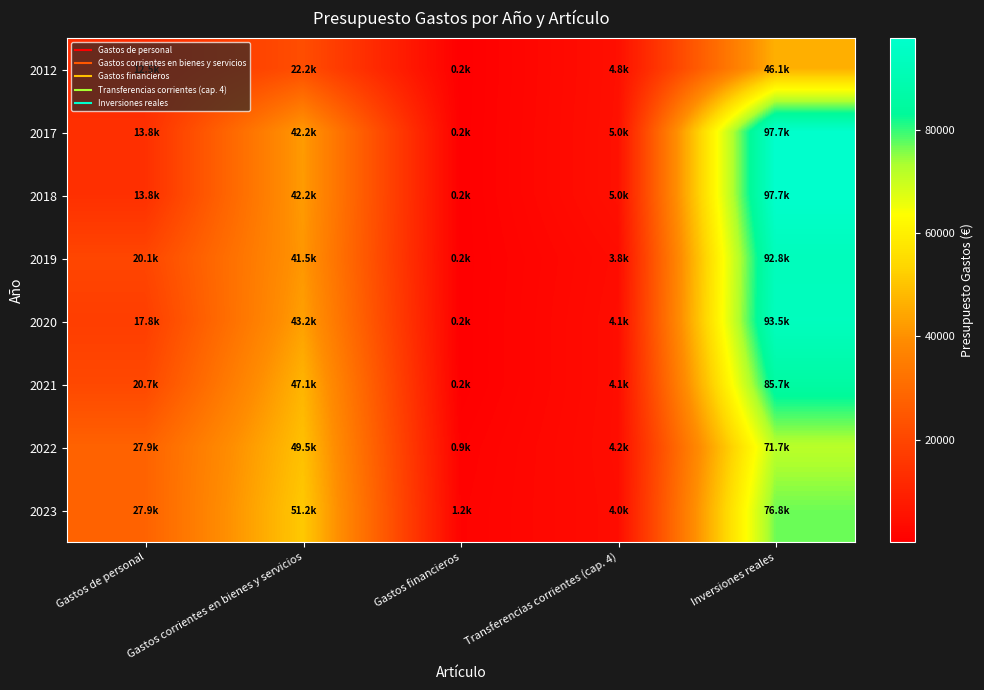

Which series has the largest total across all categories?

2023